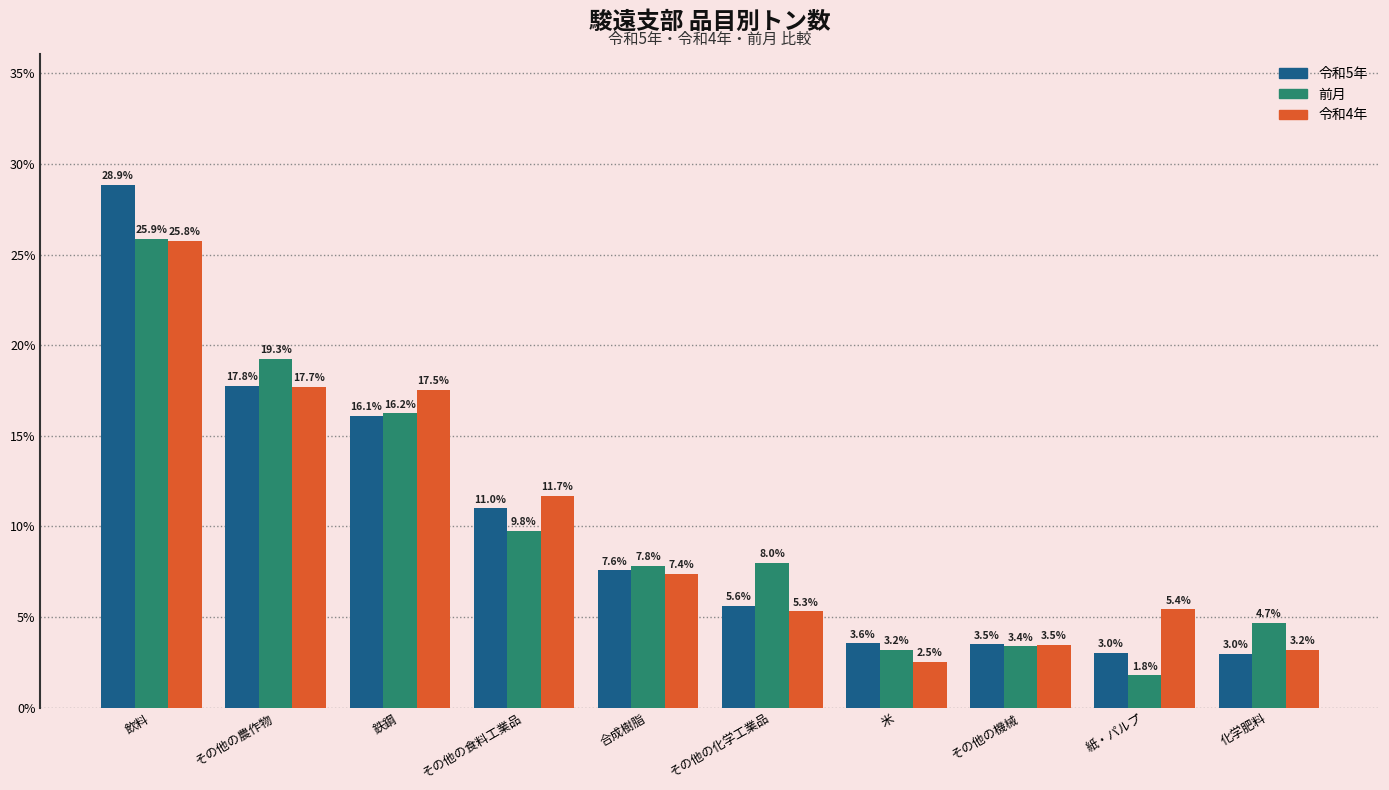

Reading right to left, list all the values displayed in this chart.

令和5年: 化学肥料=3.0	紙・パルプ=3.0	その他の機械=3.5	米=3.6	その他の化学工業品=5.6	合成樹脂=7.6	その他の食料工業品=11.0	鉄鋼=16.1	その他の農作物=17.8	飲料=28.9
前月: 化学肥料=4.7	紙・パルプ=1.8	その他の機械=3.4	米=3.2	その他の化学工業品=8.0	合成樹脂=7.8	その他の食料工業品=9.8	鉄鋼=16.2	その他の農作物=19.3	飲料=25.9
令和4年: 化学肥料=3.2	紙・パルプ=5.4	その他の機械=3.5	米=2.5	その他の化学工業品=5.3	合成樹脂=7.4	その他の食料工業品=11.7	鉄鋼=17.5	その他の農作物=17.7	飲料=25.8